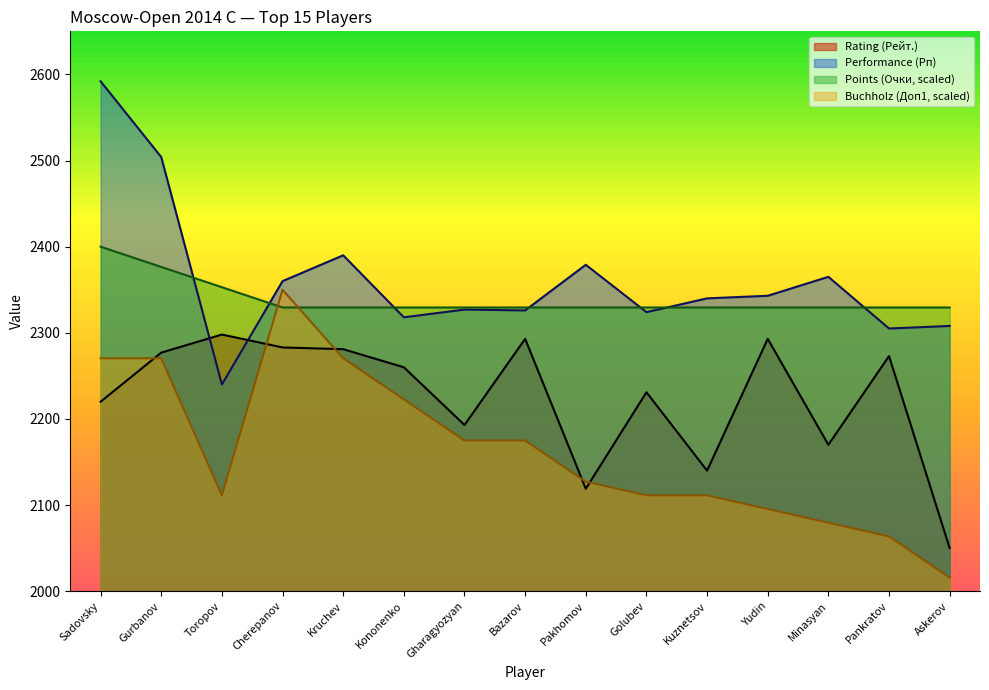

After their last crossing, which series has the higher values: Rating (Рейт.) or Performance (Рп)?

Performance (Рп)